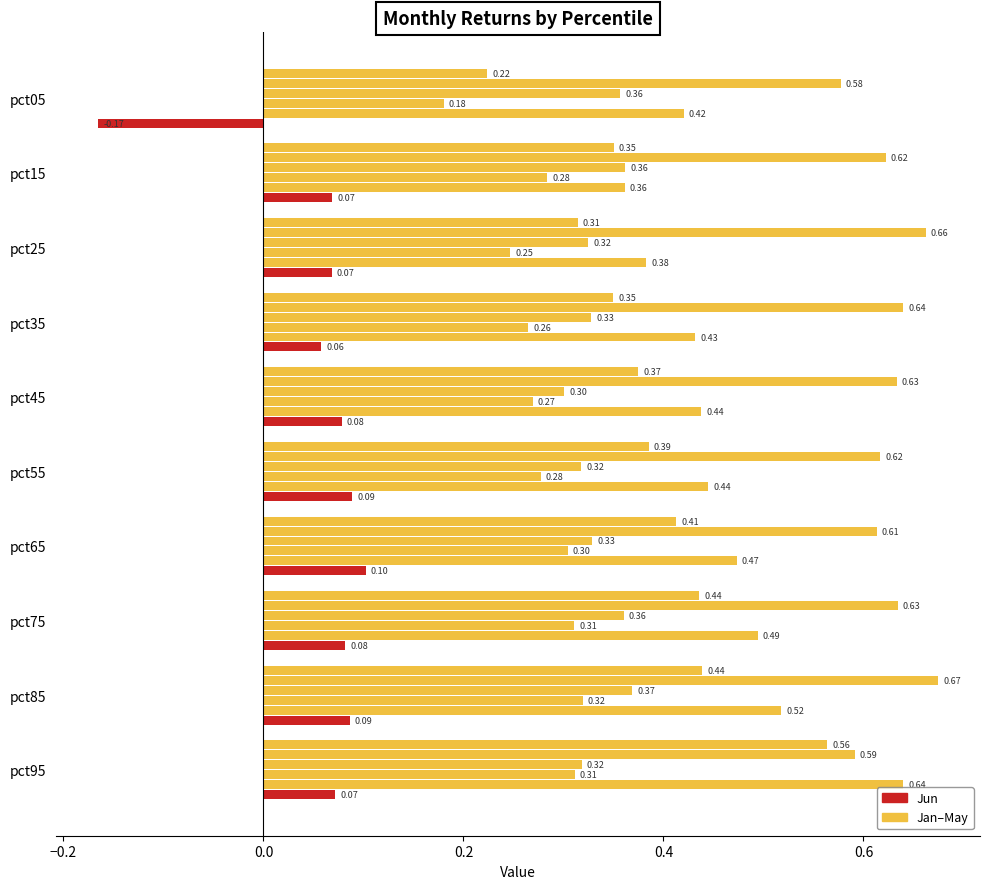

Count the number of categories in the chart.

10